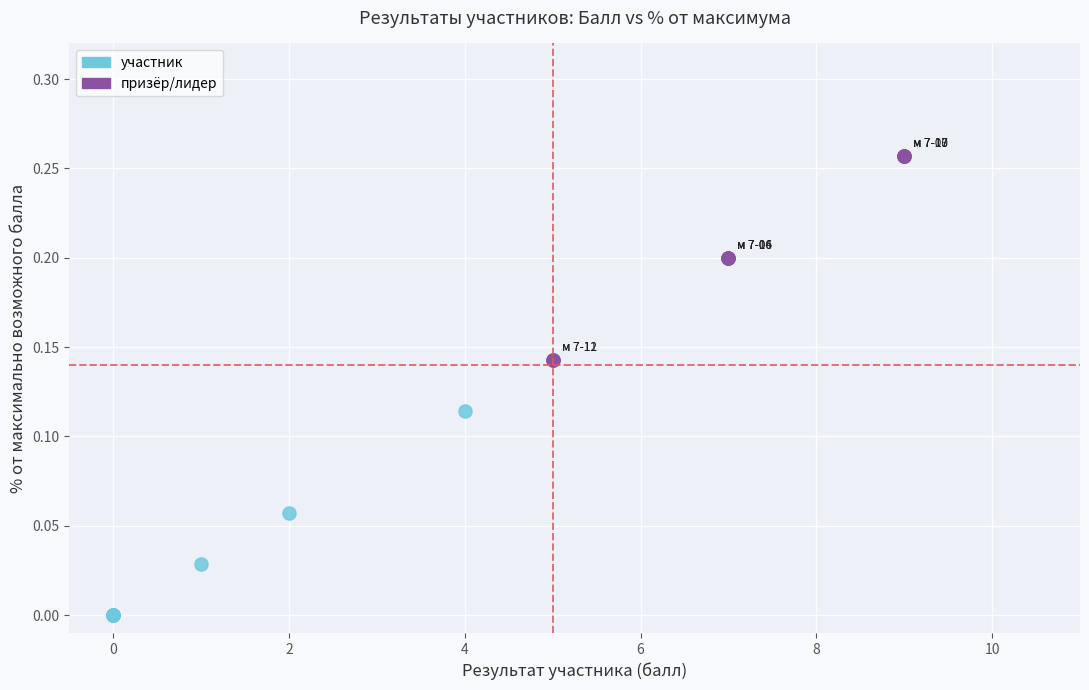

Which series contains the lowest Y value?

участник